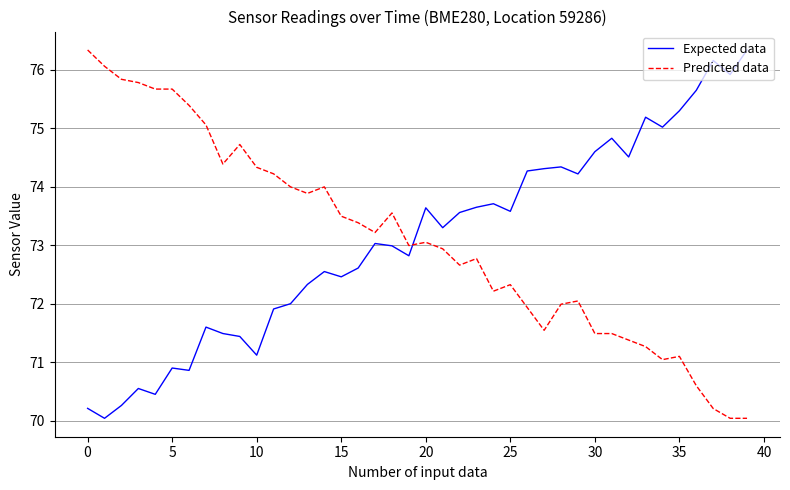

What is the minimum value shown in the chart?

70.0